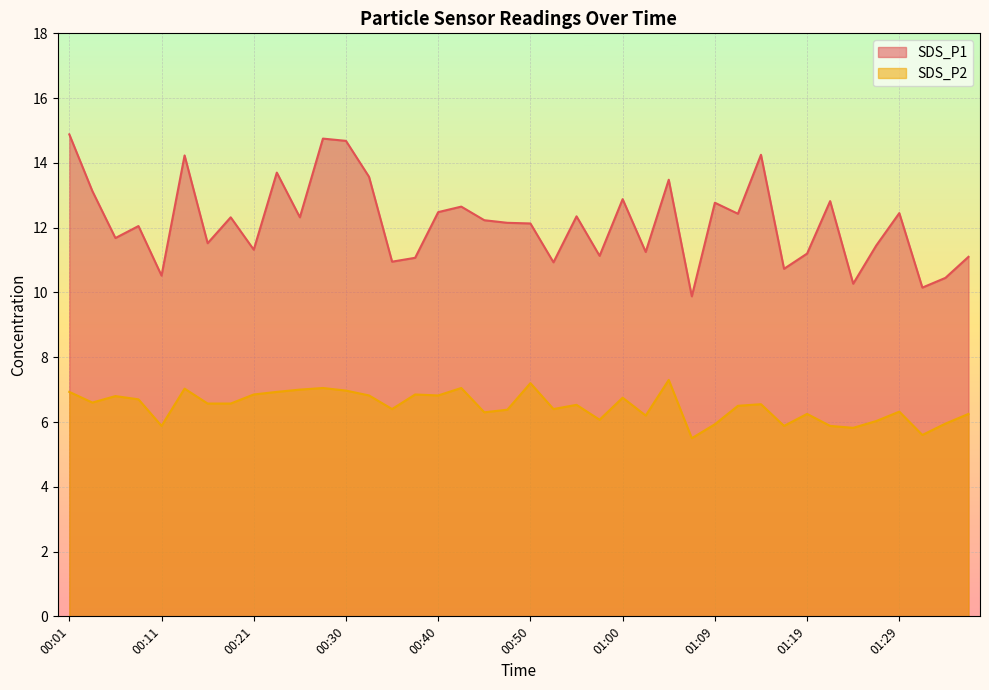

True or false: SDS_P2 and SDS_P1 cross at least once.

False